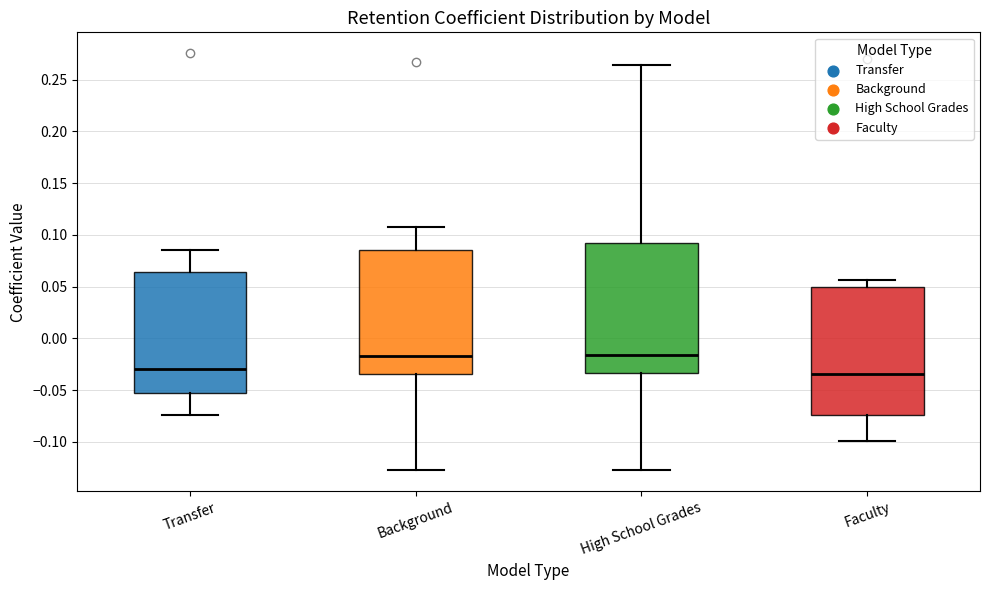

Where does the median line of the box for Background sit on the y-axis? The values are not printed on the chart, so give them approximately, as read against the axis.

-0.015